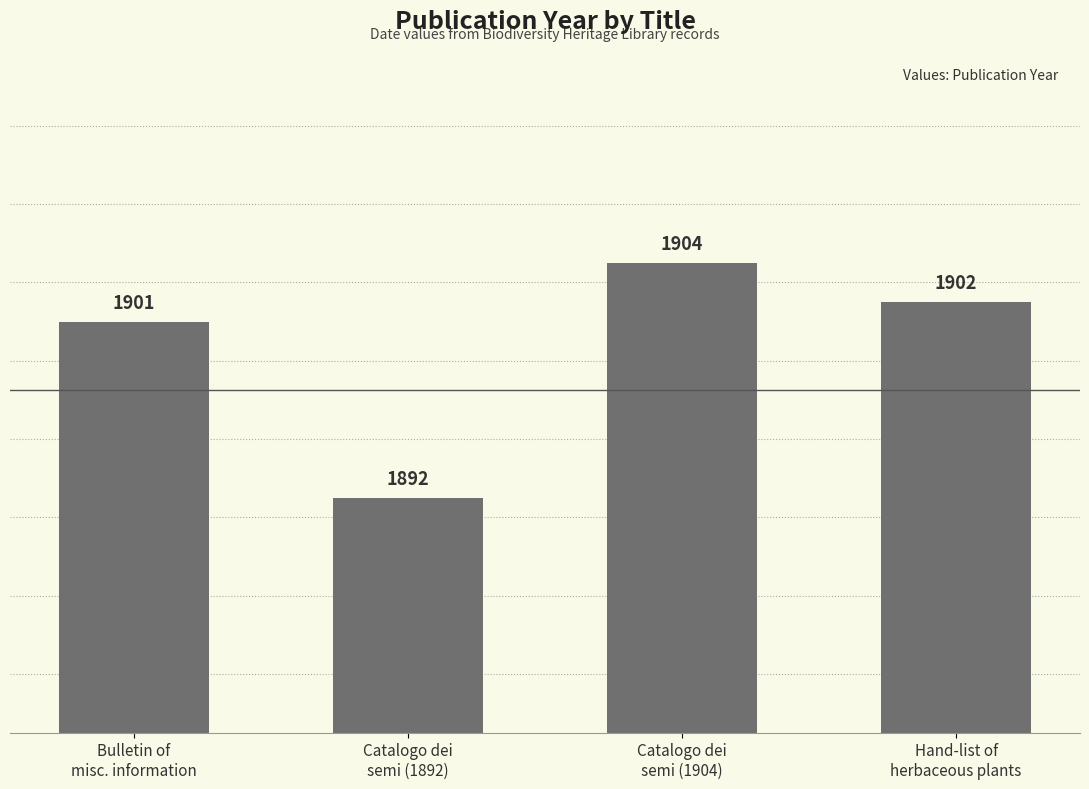

Are the bars horizontal?

No